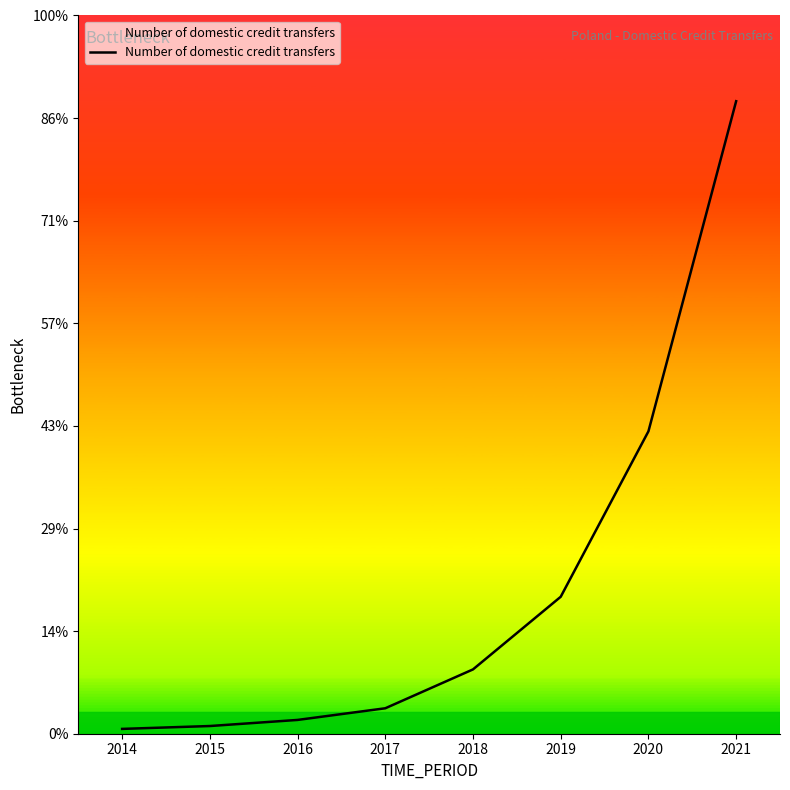

Does the chart have visible grid lines?

No